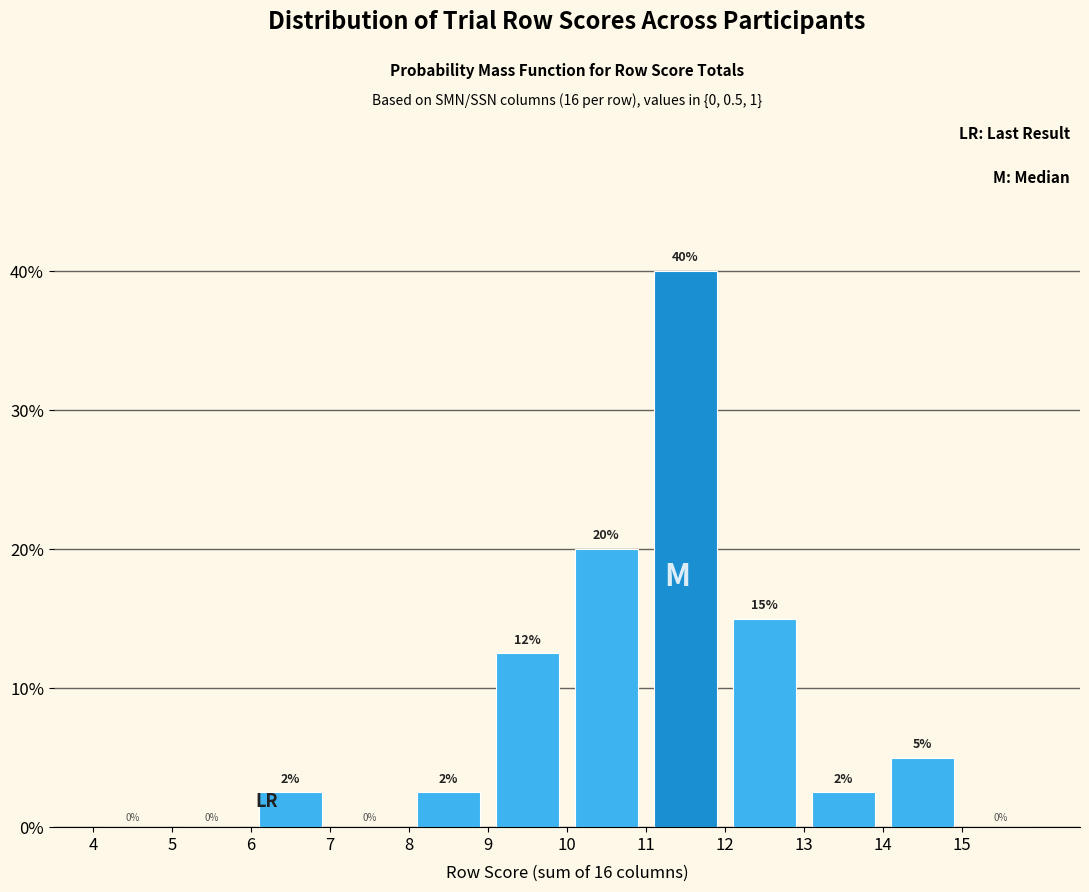

Which range on the x-axis has the tallest bar?

11 to 12